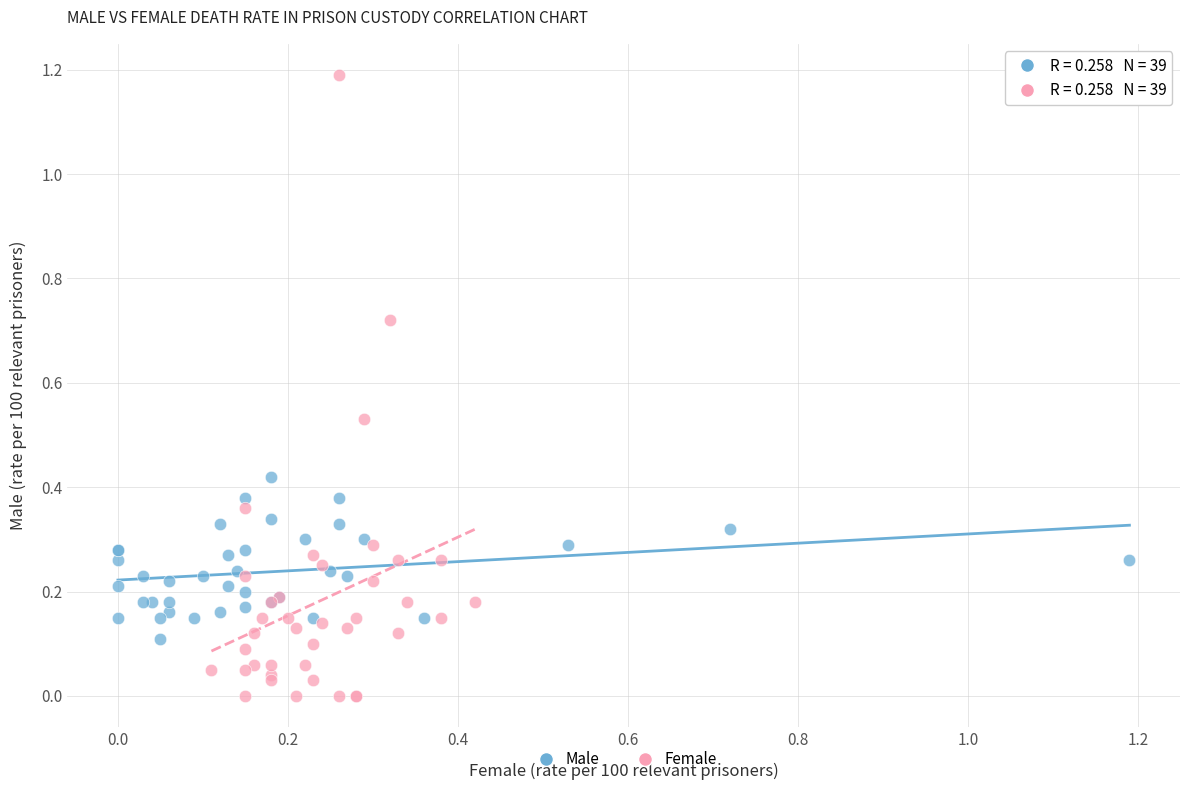

Which series contains the highest Y value?

Female